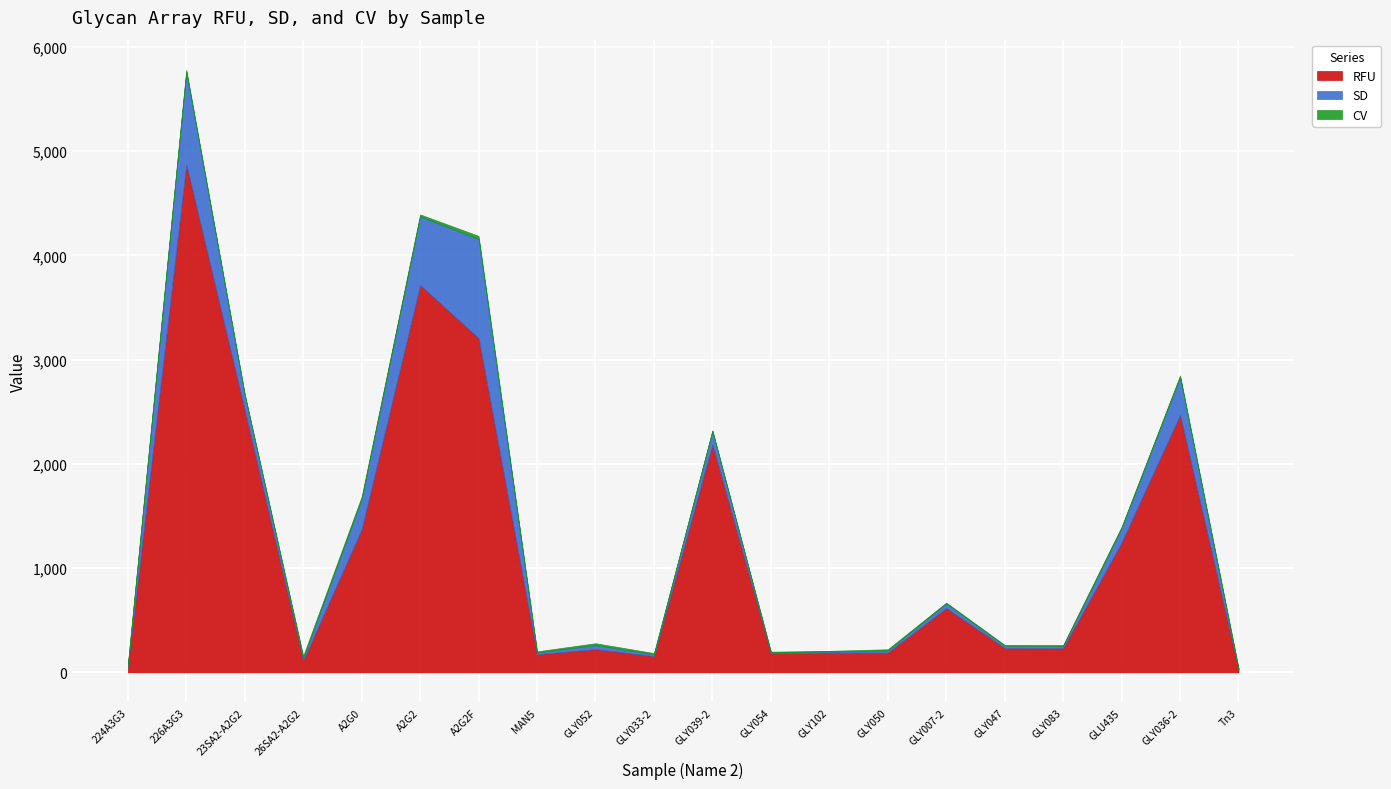

What position from the left is GLY054?

12